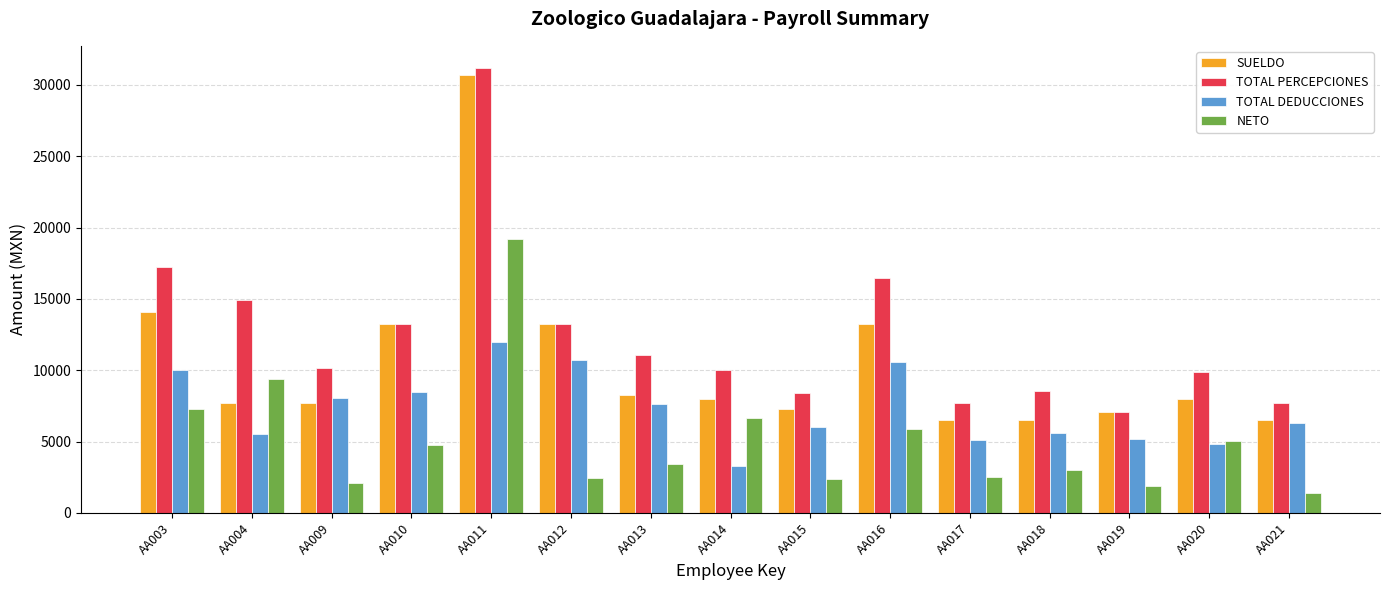

What is the value of the TOTAL PERCEPCIONES bar at the 14th from the left?

9866.8